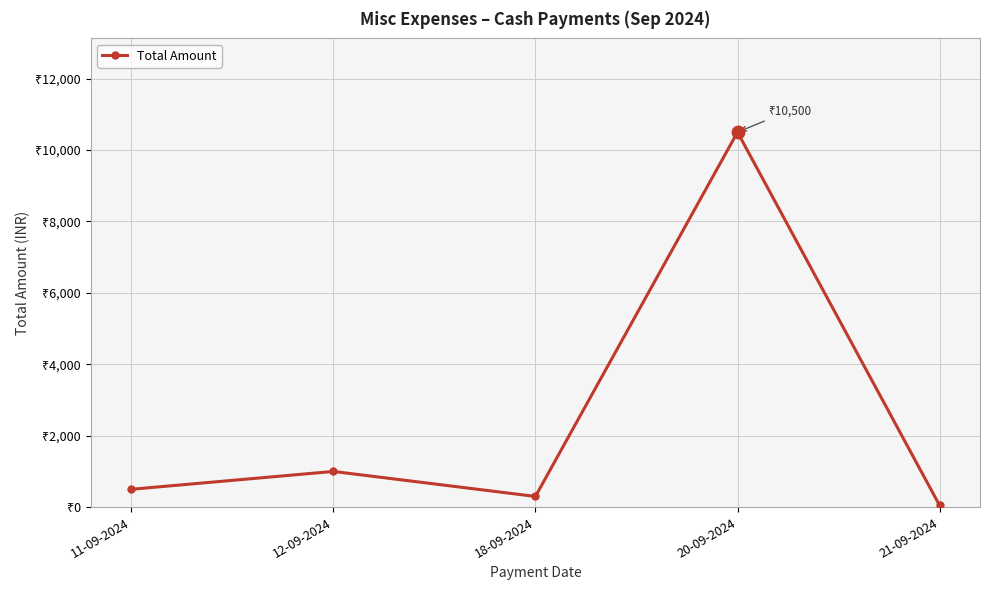

Does the chart have visible grid lines?

Yes